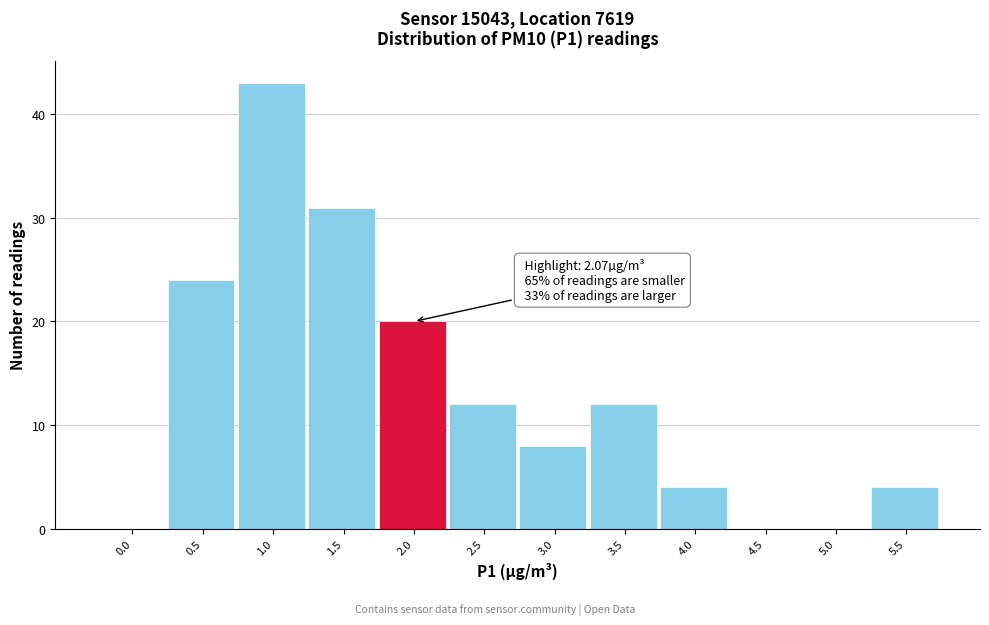

Reading left to right, list all the values displayed in this chart.

0.0=0	0.5=24	1.0=43	1.5=31	2.0=20	2.5=12	3.0=8	3.5=12	4.0=4	4.5=0	5.0=0	5.5=4